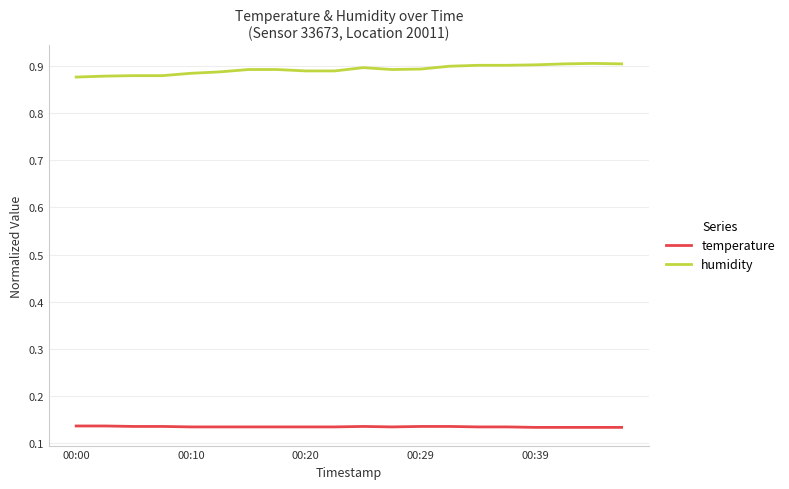

True or false: humidity and temperature cross at least once.

False